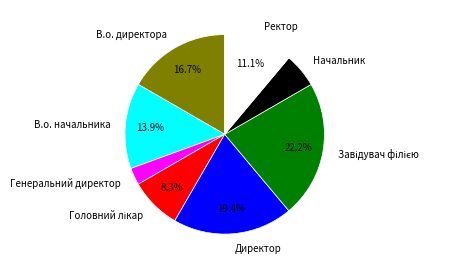

Which has a higher value, Начальник or В.о. директора?

В.о. директора